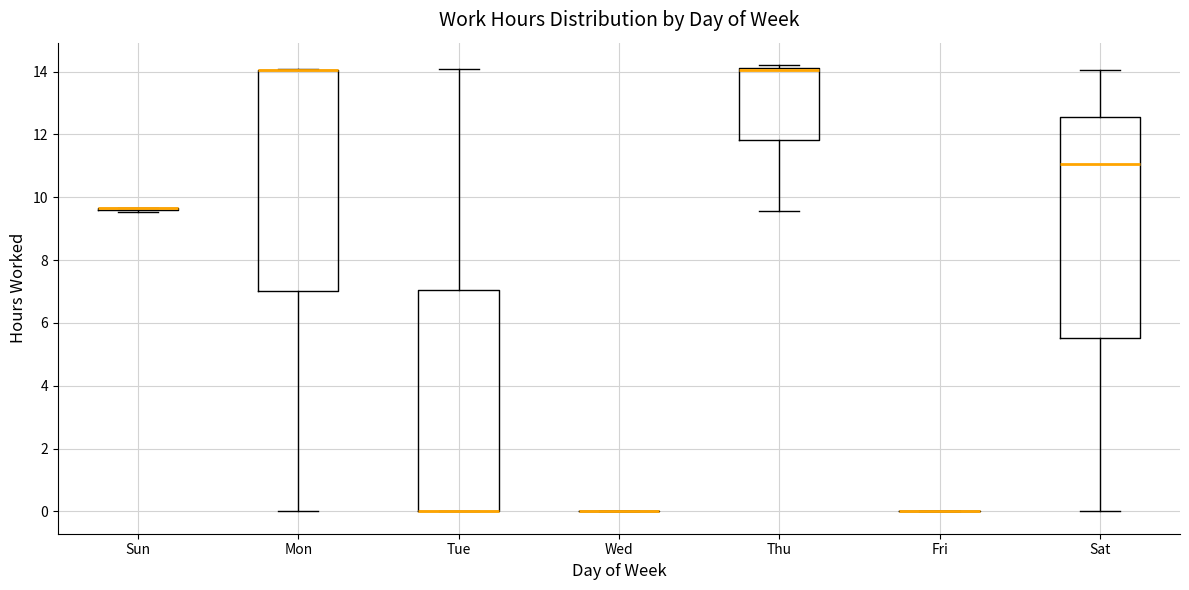

Reading left to right, read every box against the y-axis: the position of its median line, the range the box covers, and the ends of its whiskers. The values are not printed on the chart, so give them approximately, as read against the axis.

Sun: box collapsed to a line at 9.6, whiskers 9.6 to 9.6
Mon: median 14.0 (drawn on the box's upper edge), box 7.0 to 14.0, whiskers 0.0 to 14.0
Tue: median 0.0 (drawn on the box's lower edge), box 0.0 to 7.0, whiskers 0.0 to 14.0
Wed: box collapsed to a line at 0.0, whiskers 0.0 to 0.0
Thu: median 14.0, box 11.8 to 14.2, whiskers 9.6 to 14.2 (just above the box's upper edge)
Fri: box collapsed to a line at 0.0, whiskers 0.0 to 0.0
Sat: median 11.0, box 5.6 to 12.6, whiskers 0.0 to 14.0